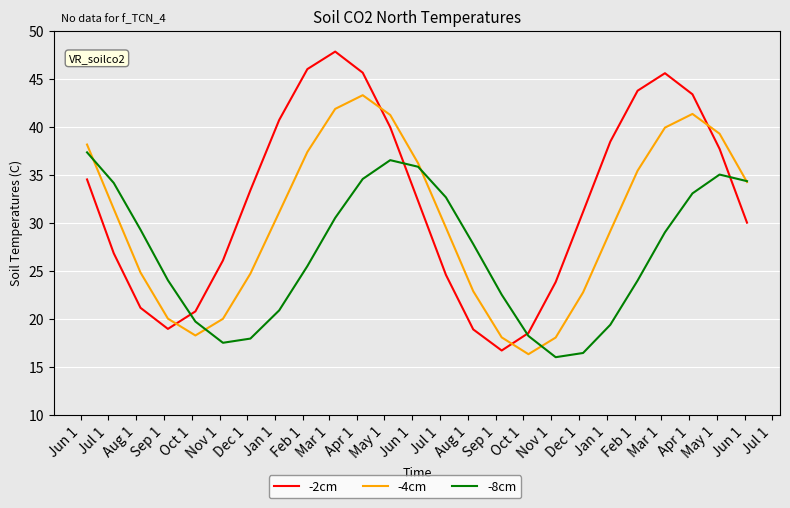

What is the difference between the maximum and second lowest values in the -2cm series?

29.3